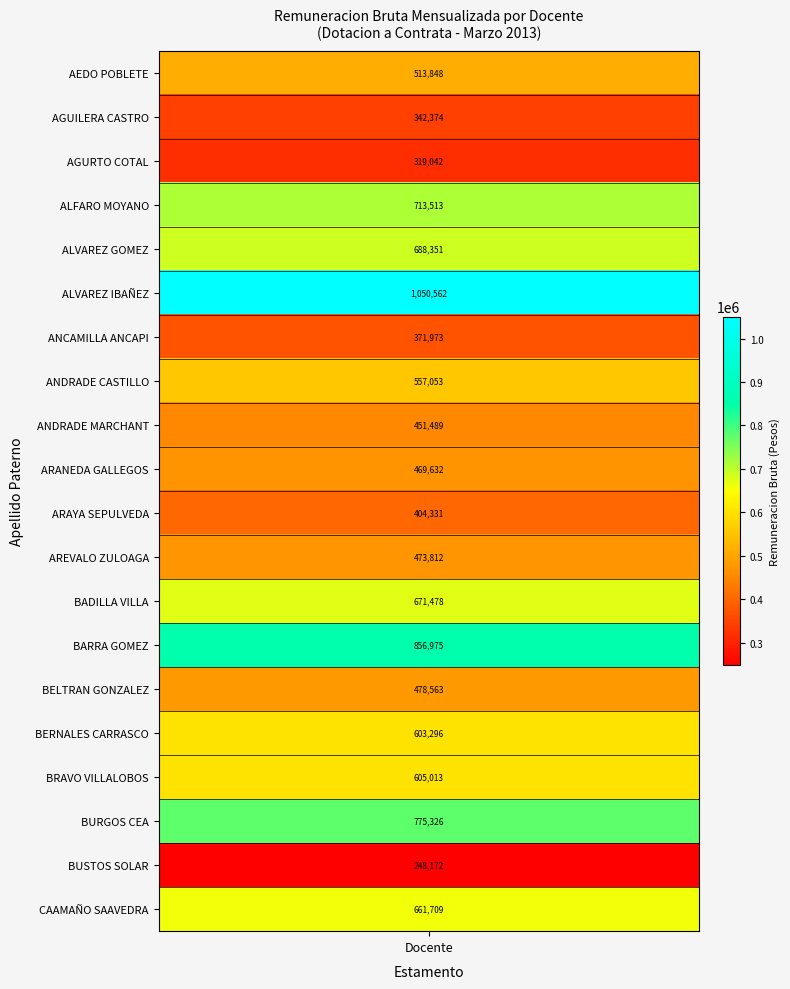

Between 473812 and 1050562, which is larger?

1050562